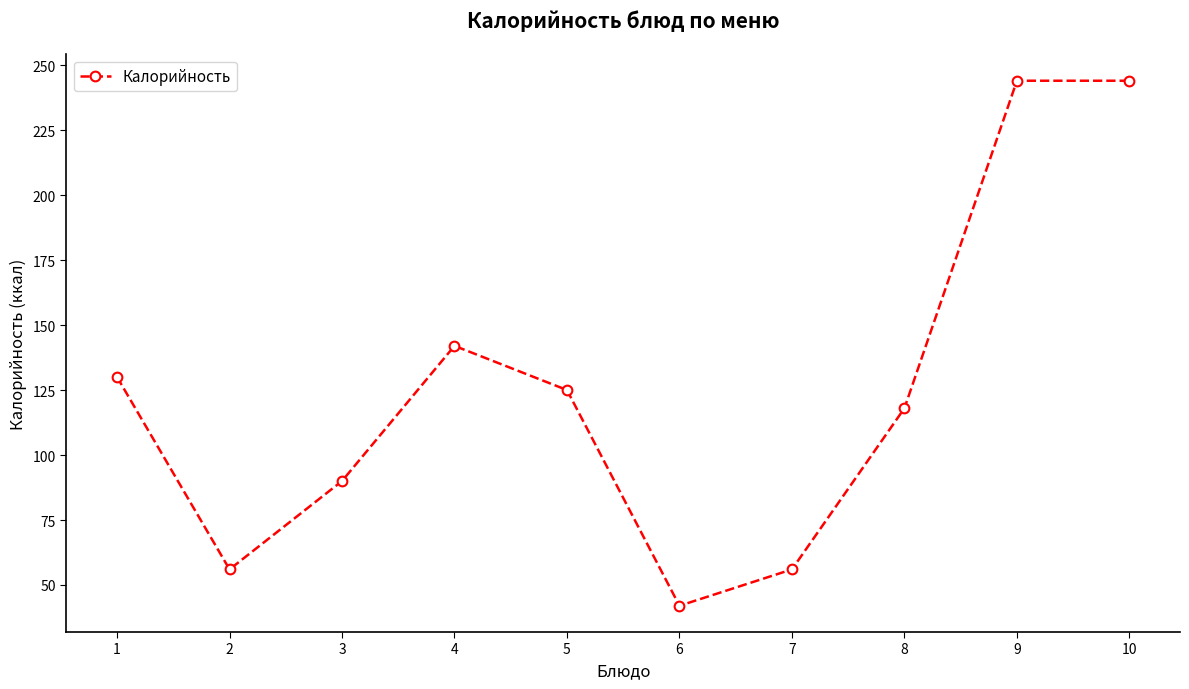

Where is the first local maximum?

4